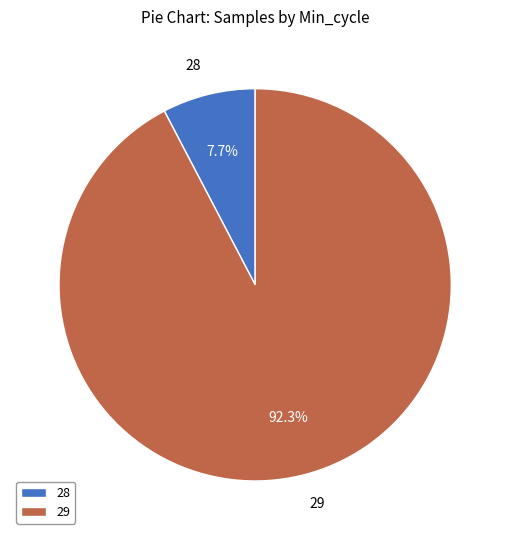

Rank the categories by value from highest to lowest.

29, 28